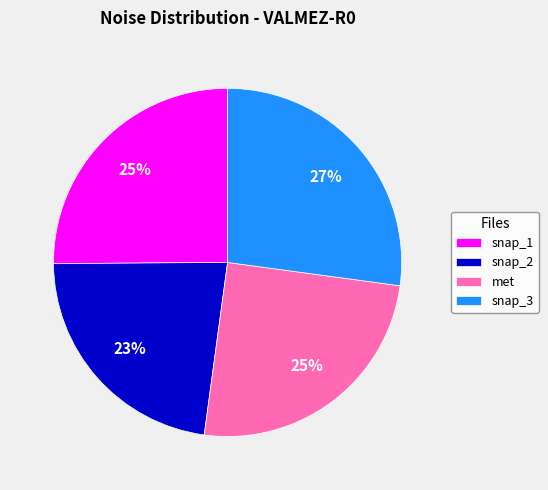

What percentage is the snap_1 slice, to the nearest percent?

25%